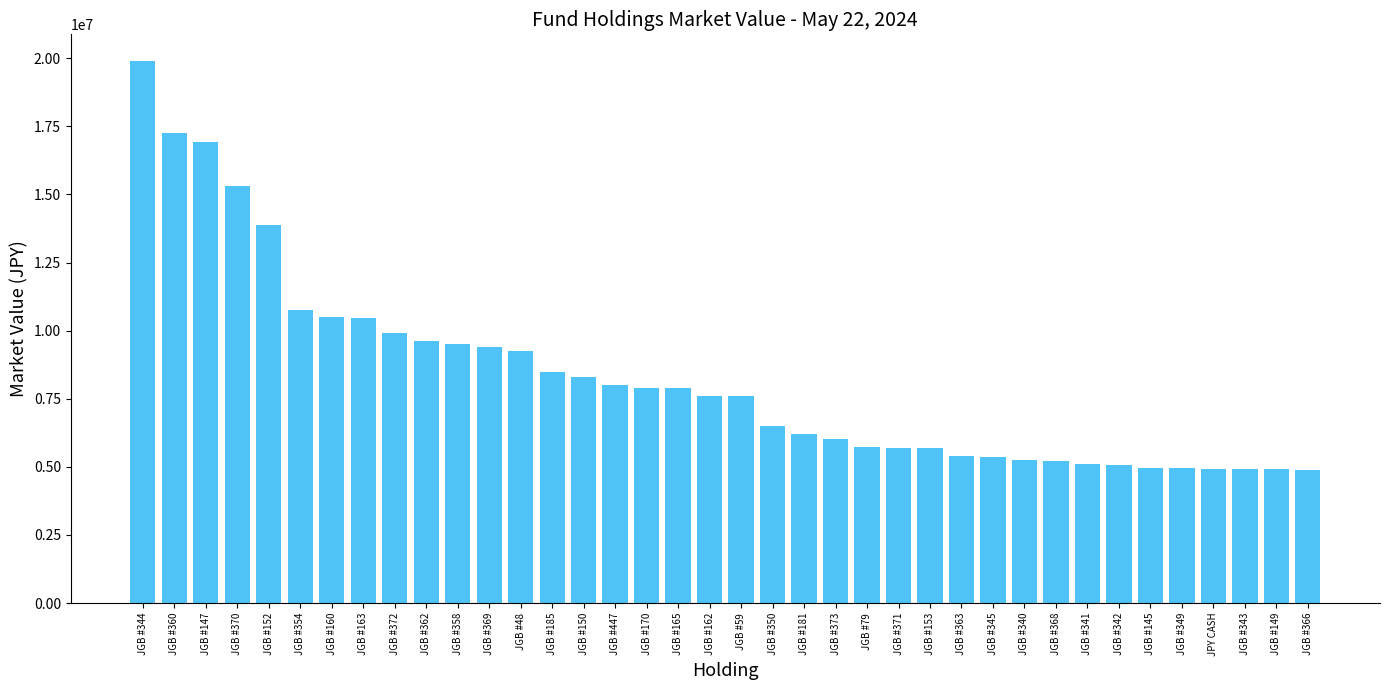

Which category has the highest value across all series?

JGB #344